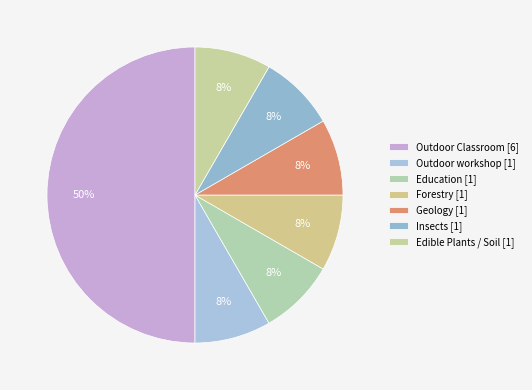

Count the number of slices in the pie.

7